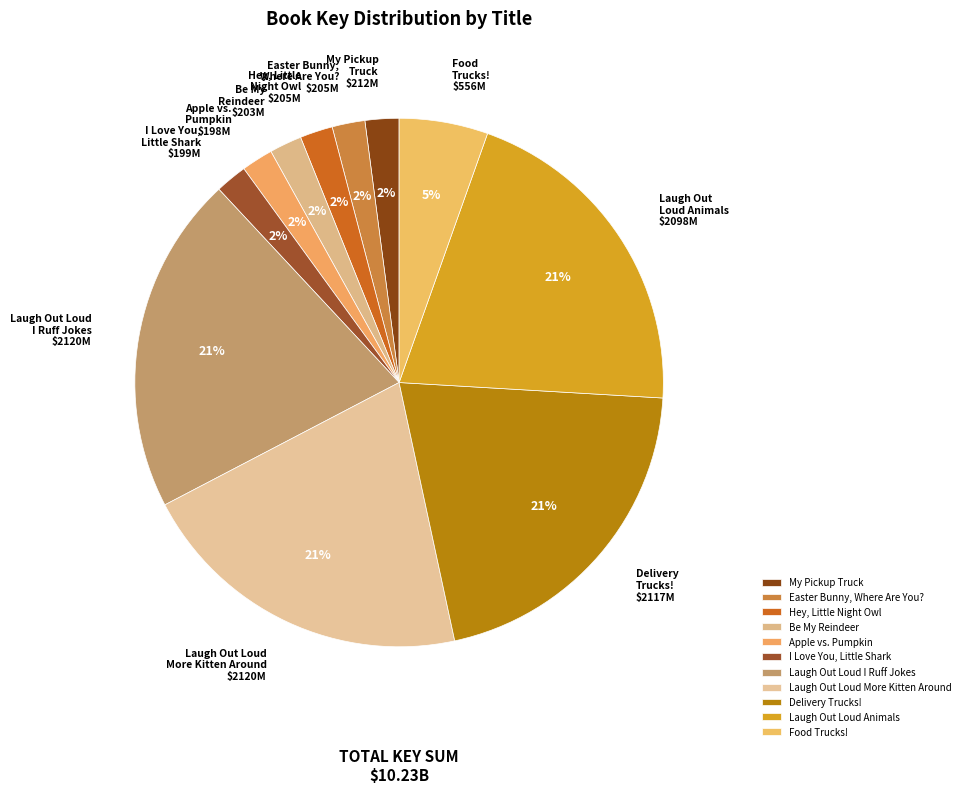

To the nearest percent, what percentage of the pie is Laugh Out Loud More Kitten Around?

21%